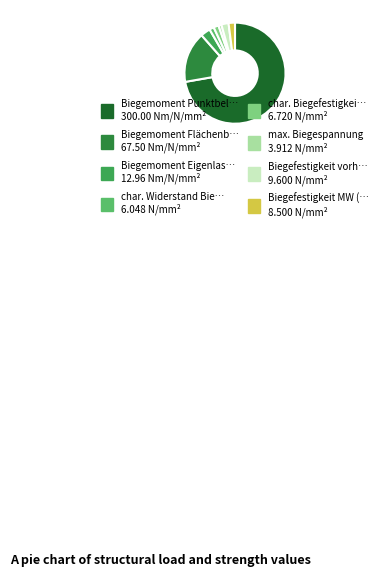

Is there a majority slice in this chart?

Yes